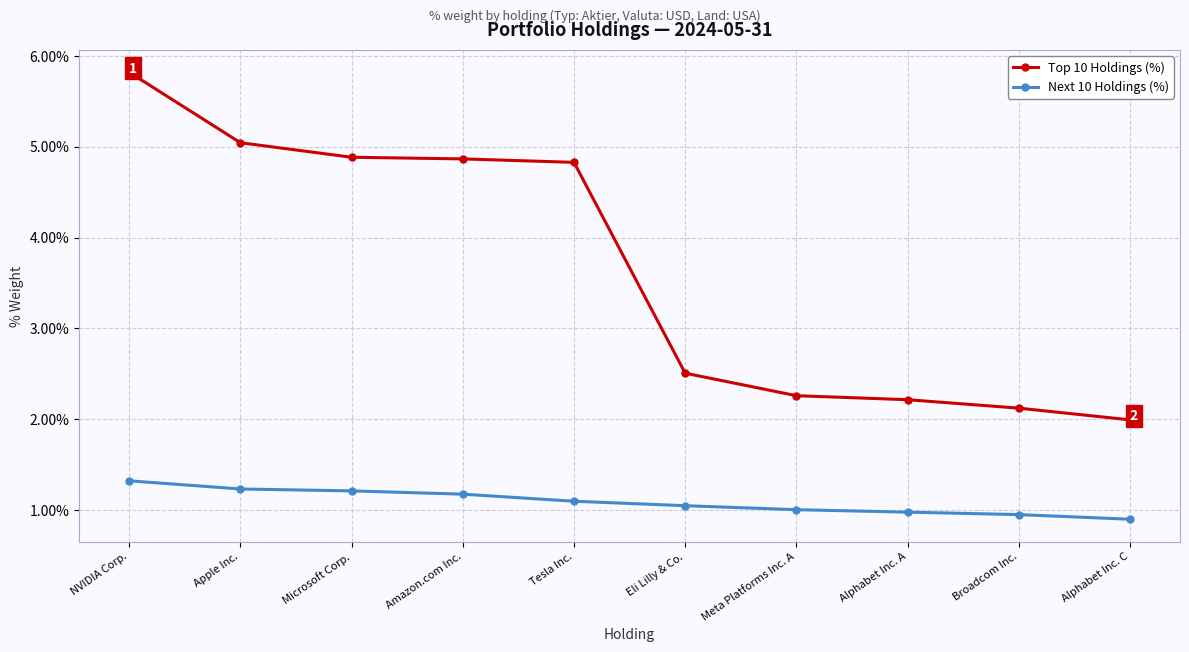

What value does the Top 10 Holdings (%) series have at Alphabet Inc. A?

2.2